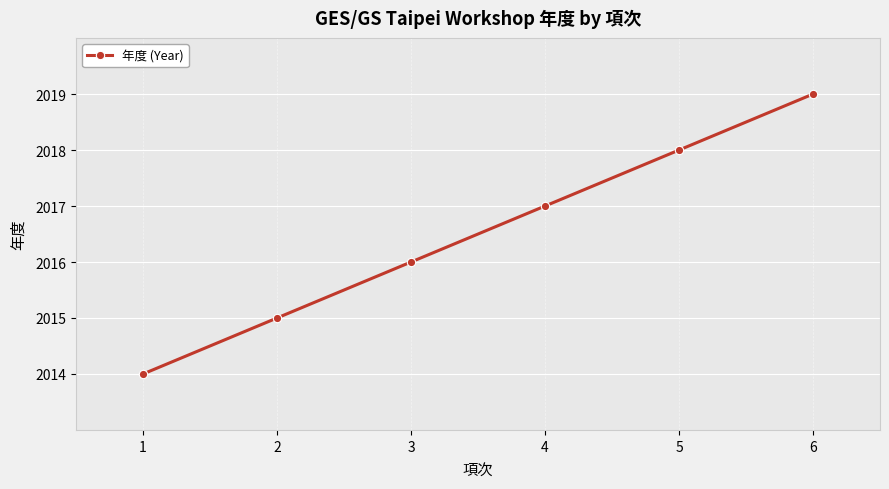

What is the value of the 4th point from the left?

2017